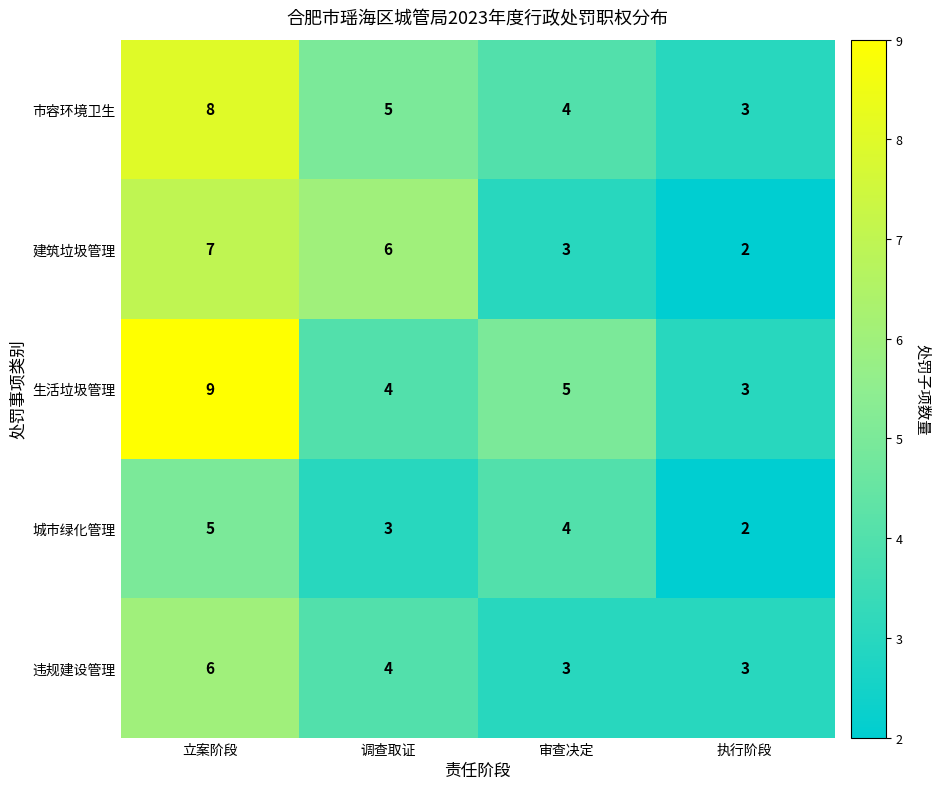

Which series has the widest spread of values?

生活垃圾管理